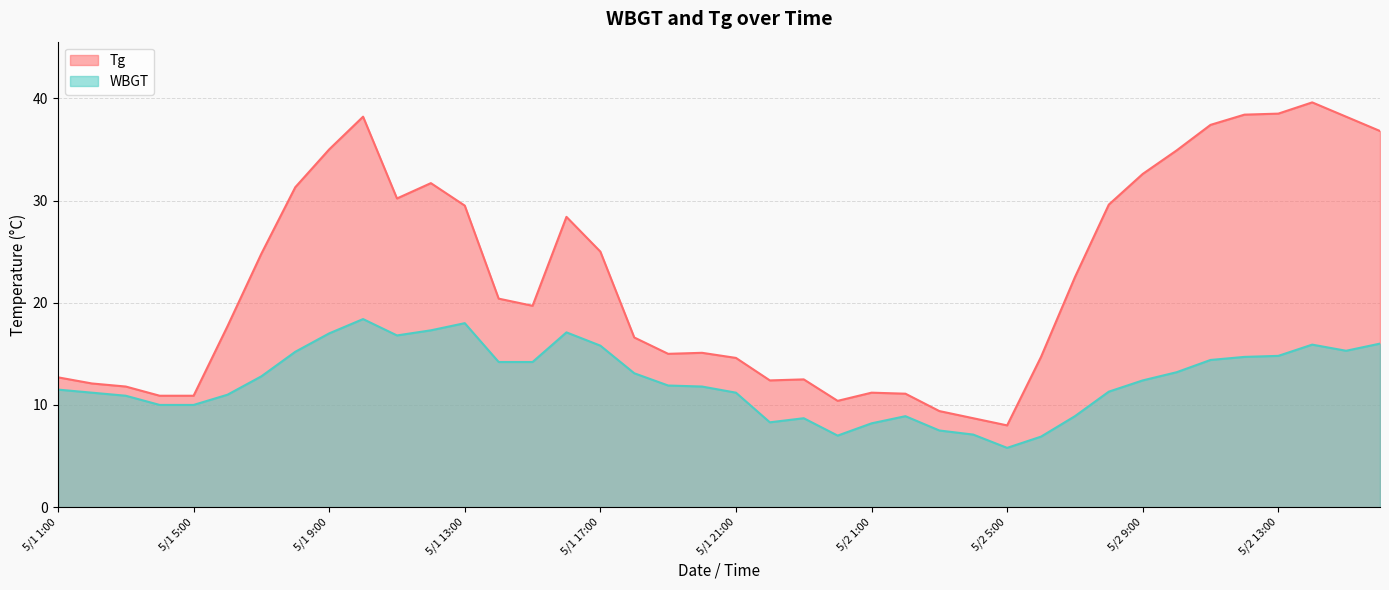

True or false: Tg has a value of 25.0 at 5/1 17:00.

True